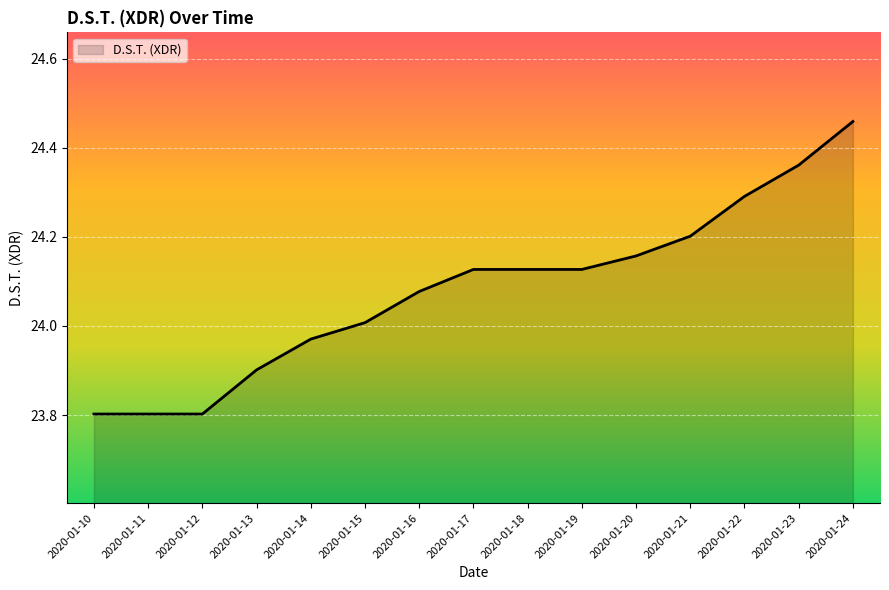

Does the chart have visible grid lines?

Yes